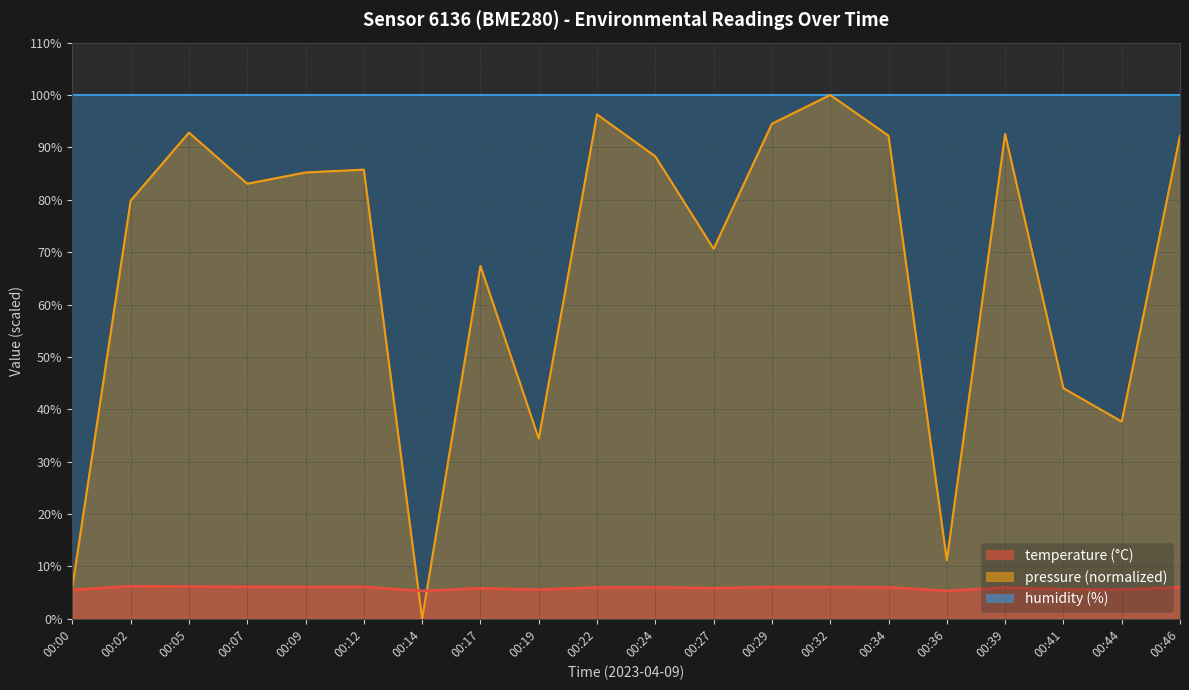

Which series has the largest range (max minus min)?

pressure_norm